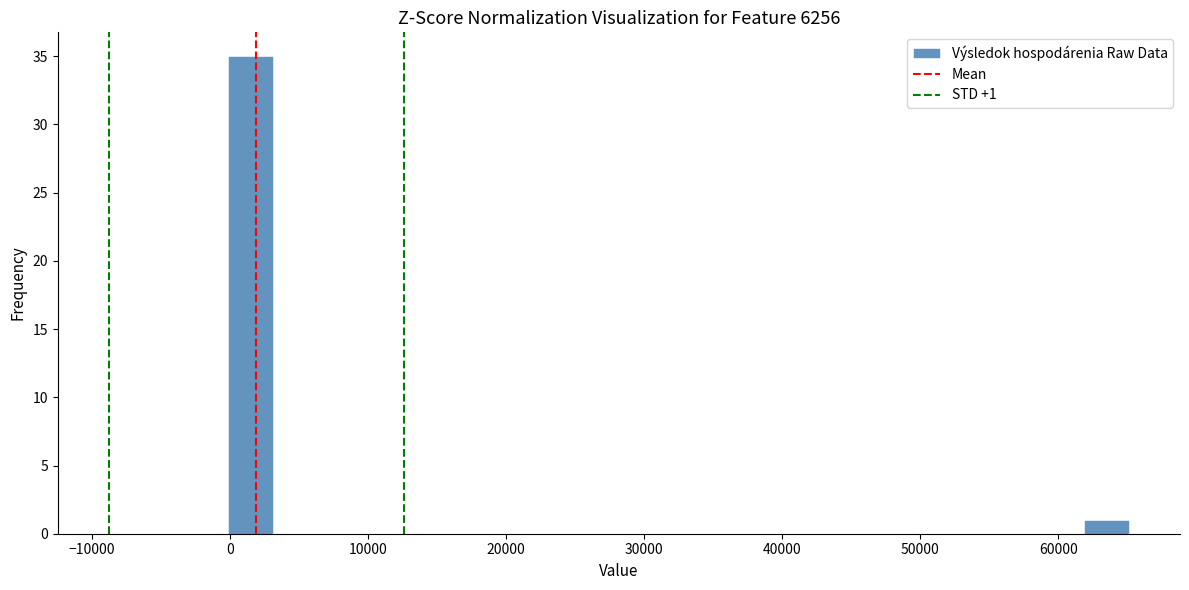

Around what value on the x-axis is the tallest bar? Give the approximate position of its centre, as read against the axis.

1000